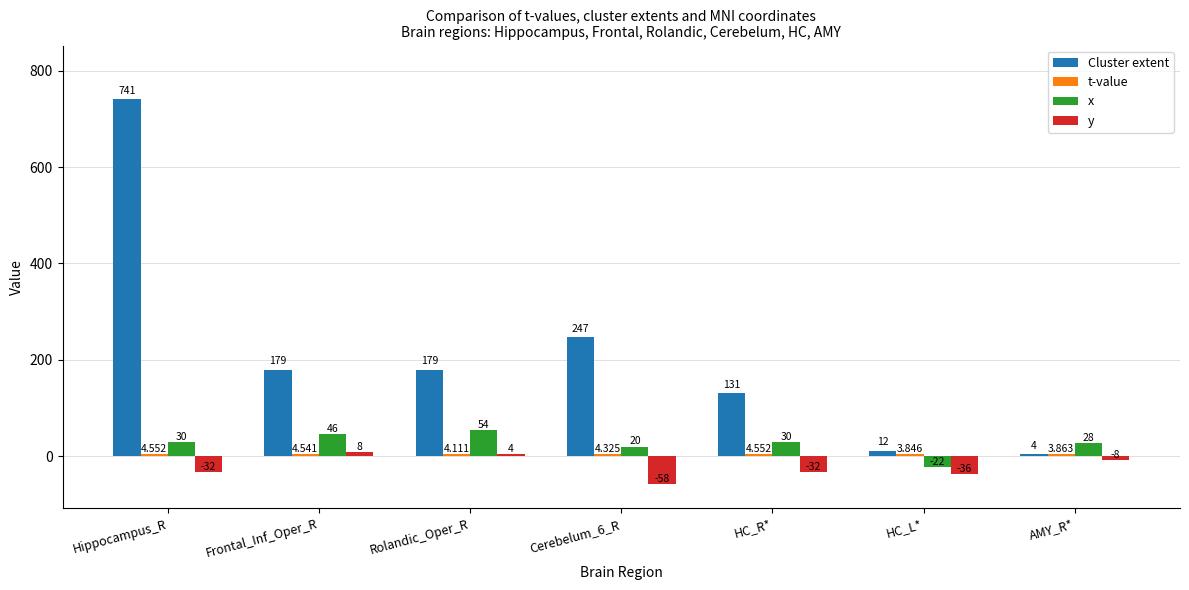

How many bars are there in total?

28